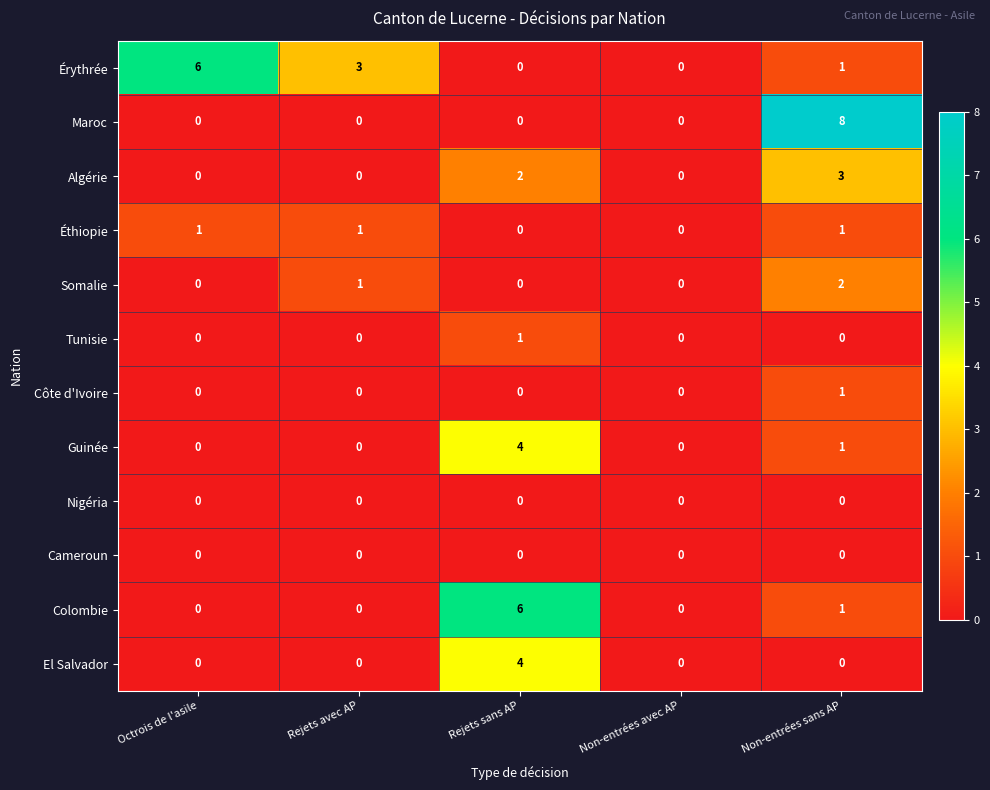

How many Éthiopie values are between 0 and 1?

5